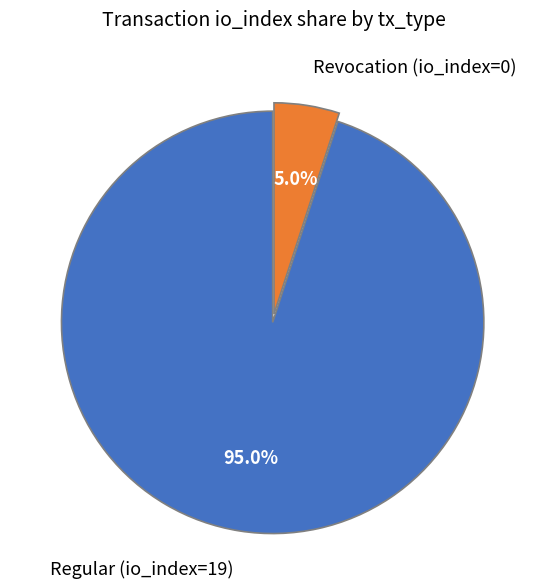

Which slice is the smallest?

Revocation (io_index=0)